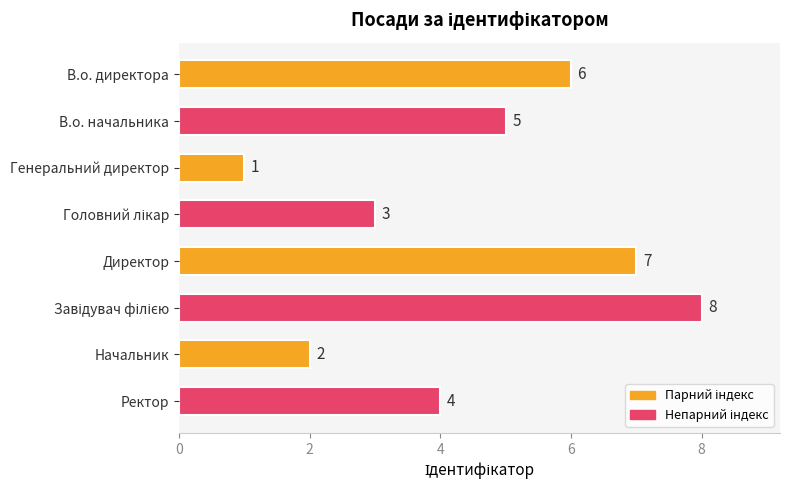

Is it true that the value at В.о. директора is 2?

False